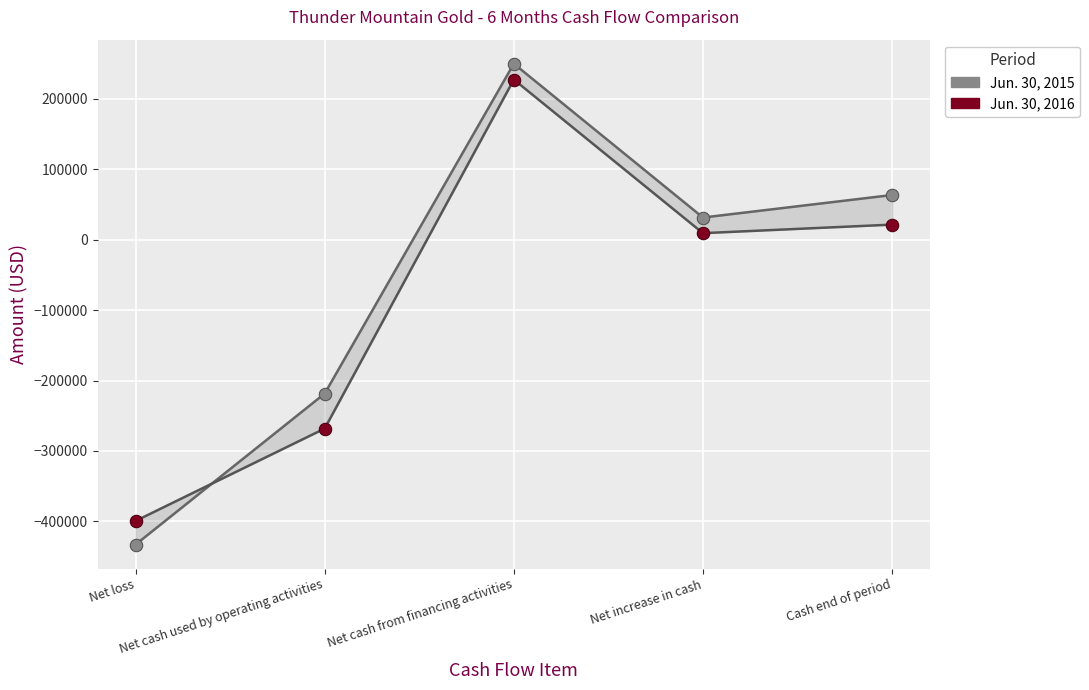

Which series reaches the minimum Y coordinate?

Jun. 30, 2015